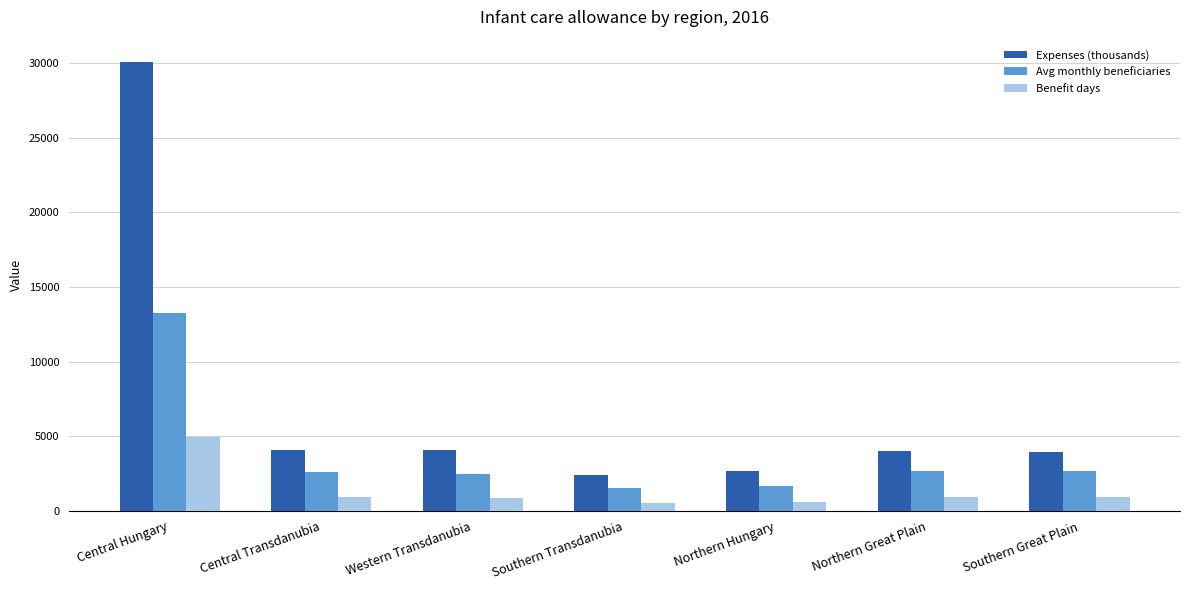

What is the value of the Expenses (thousands) bar at the 7th from the left?

3967.2